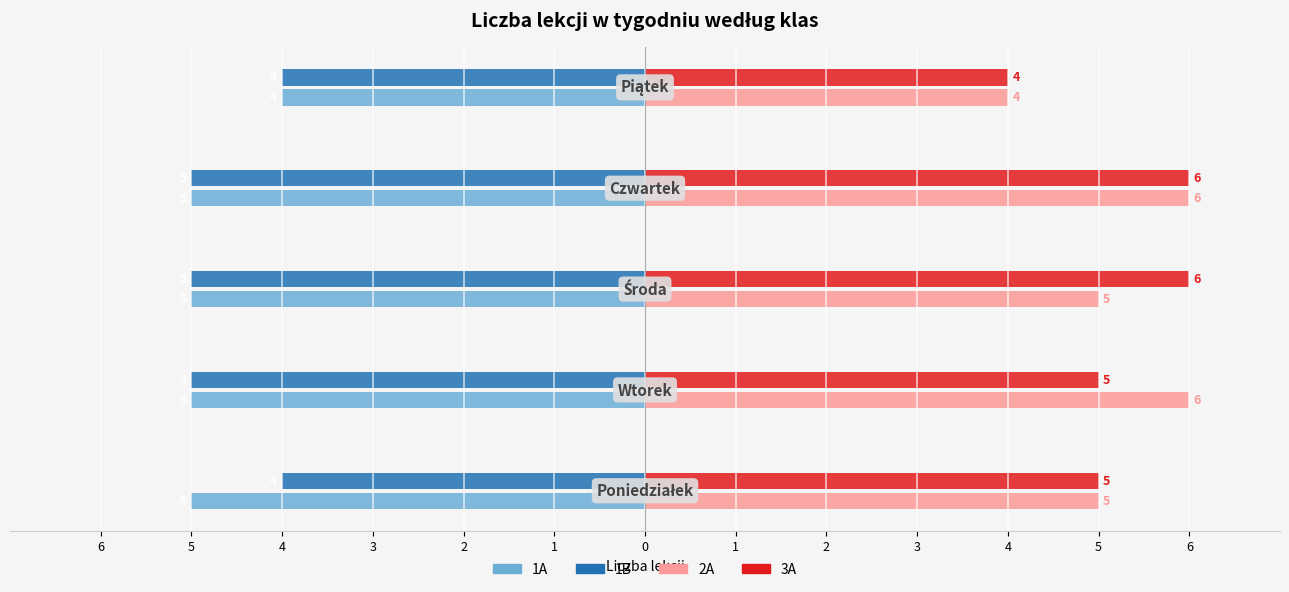

What are all the series names shown in the legend?

1A, 1B, 2A, 3A